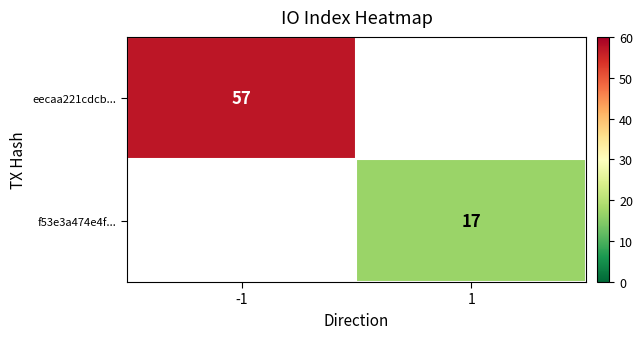

How many distinct data groups are displayed?

2